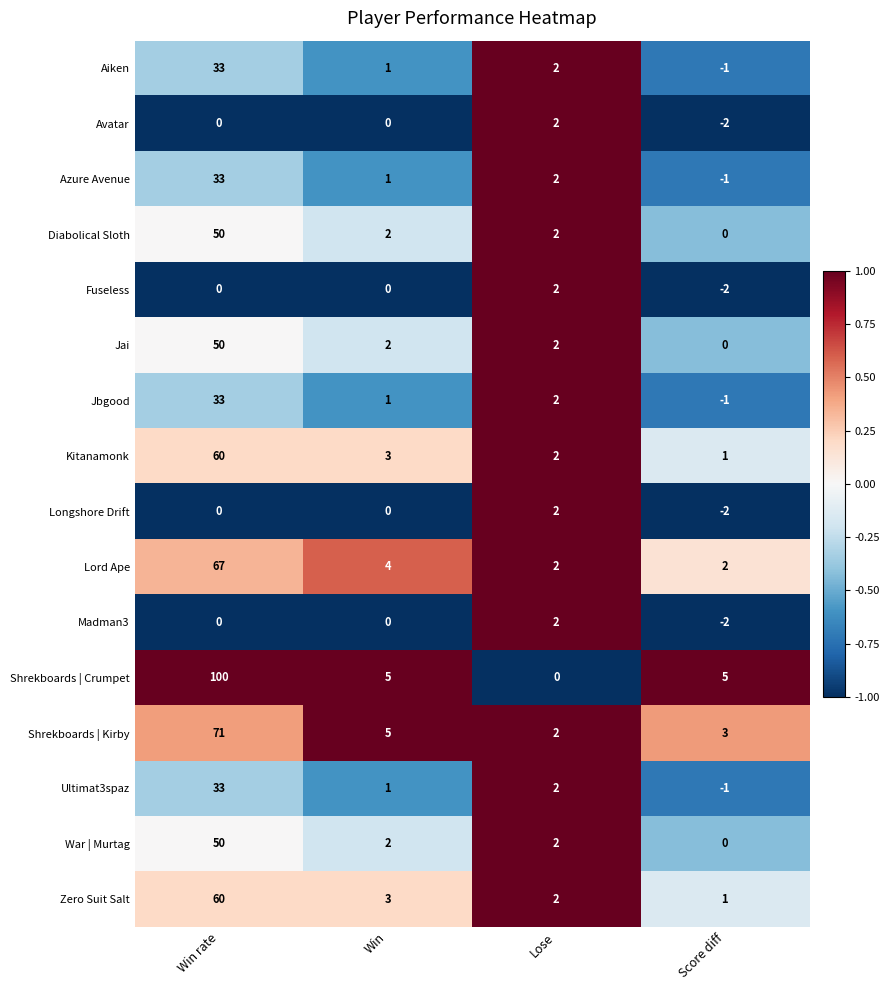

What is the difference between the highest and lowest values at Win rate?

100